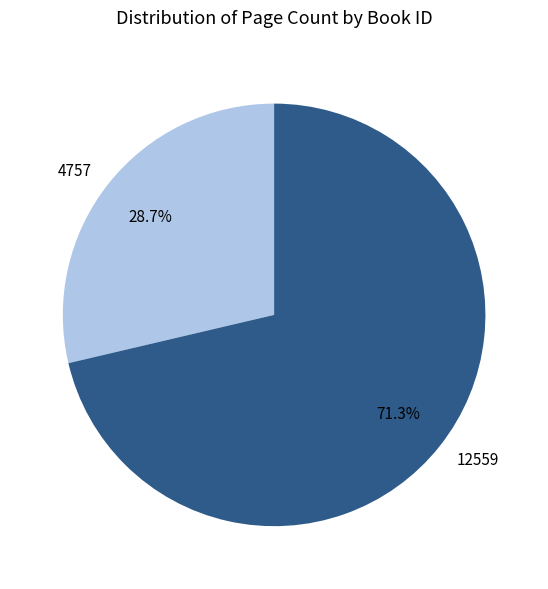

To the nearest percent, what is the difference between the 12559 and 4757 slice percentages?

43%